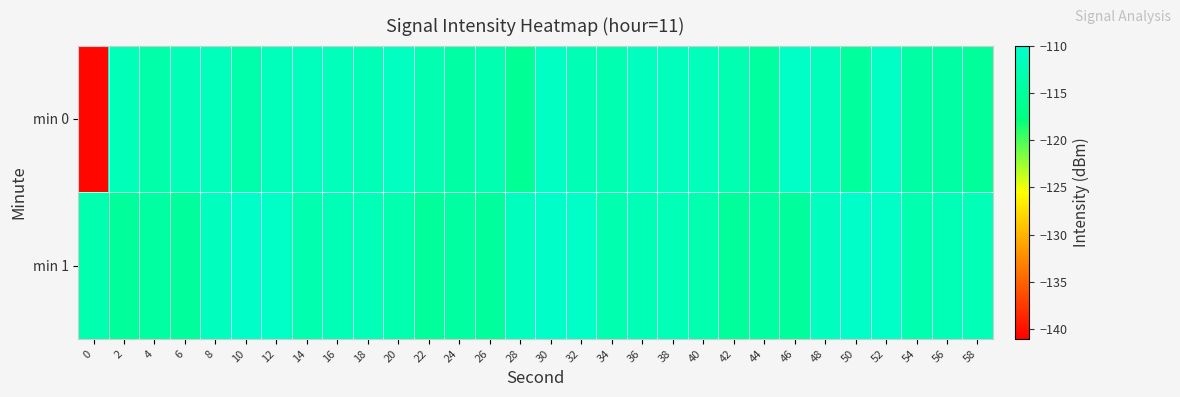

Reading left to right, extract all data points from this chart.

min 0: 0=-140.6	2=-112.0	4=-113.6	6=-112.1	8=-111.7	10=-113.5	12=-111.9	14=-111.6	16=-111.8	18=-112.2	20=-111.1	22=-112.8	24=-114.0	26=-112.8	28=-115.7	30=-111.0	32=-112.4	34=-112.7	36=-111.4	38=-111.6	40=-111.9	42=-112.8	44=-114.7	46=-110.6	48=-111.9	50=-114.8	52=-110.7	54=-113.9	56=-113.9	58=-115.0
min 1: 0=-113.0	2=-115.1	4=-114.4	6=-115.0	8=-111.3	10=-110.4	12=-110.7	14=-113.0	16=-112.2	18=-112.2	20=-113.0	22=-115.1	24=-114.4	26=-115.0	28=-111.3	30=-110.4	32=-110.7	34=-113.0	36=-112.2	38=-112.2	40=-113.0	42=-115.1	44=-114.4	46=-115.0	48=-111.3	50=-110.4	52=-110.7	54=-113.0	56=-112.2	58=-112.2